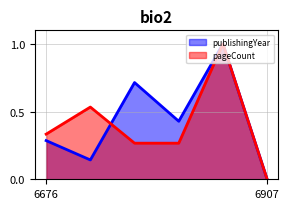

What is the value of the publishingYear point at the 1st from the left?

0.3